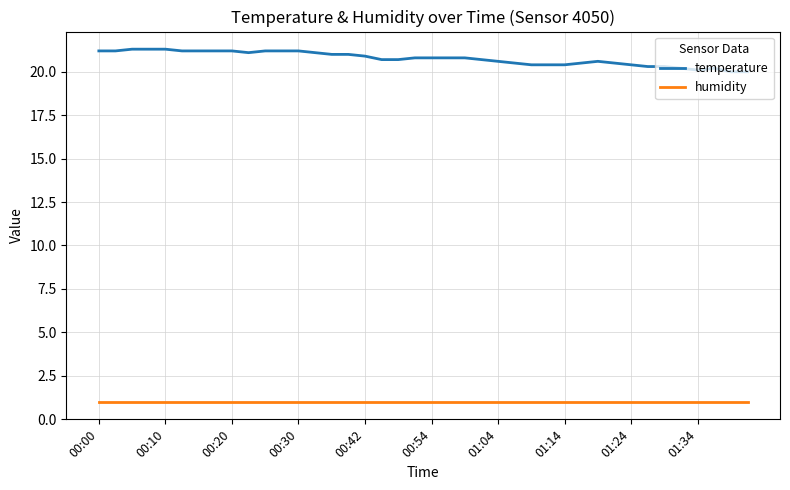

List the series in order of their peak value, highest first.

temperature, humidity